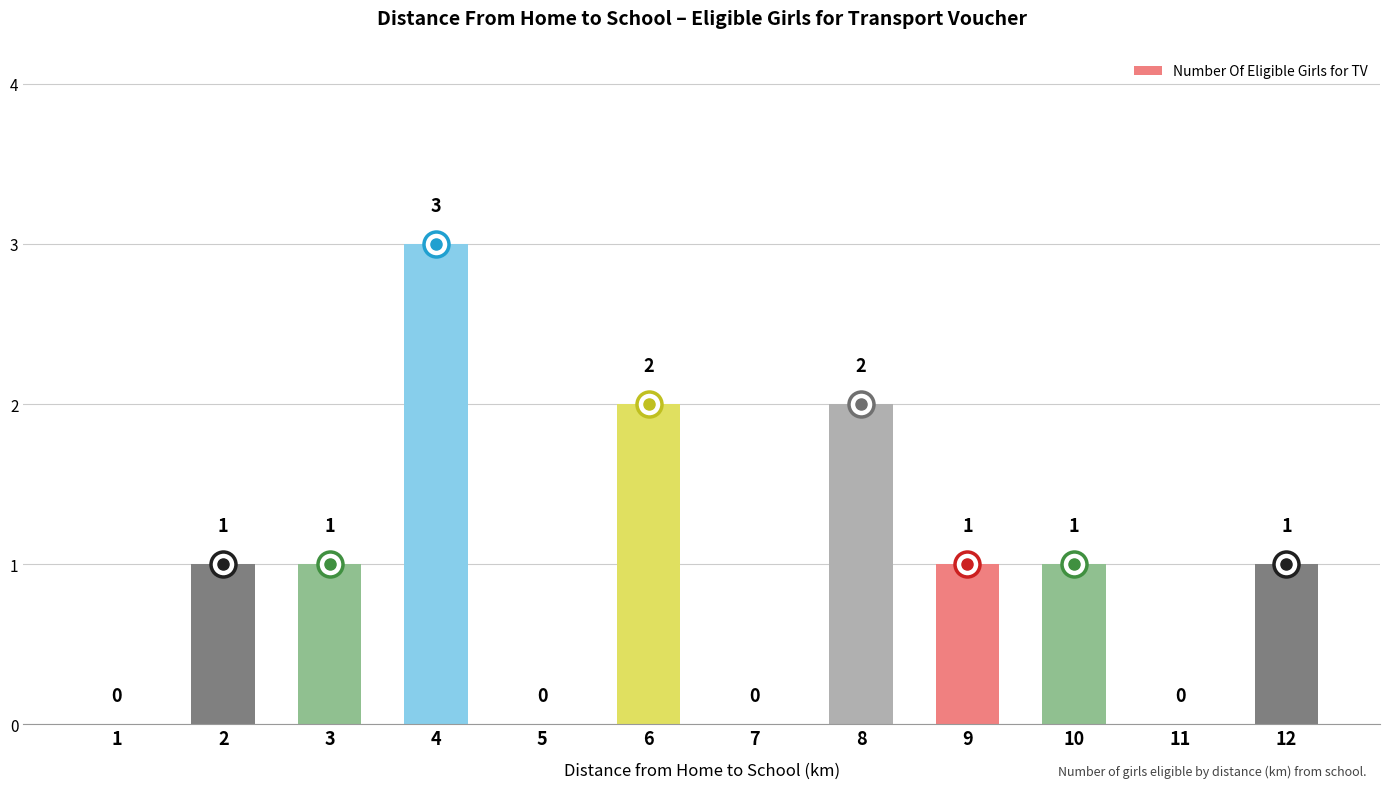

How many values are between 0 and 2?

11